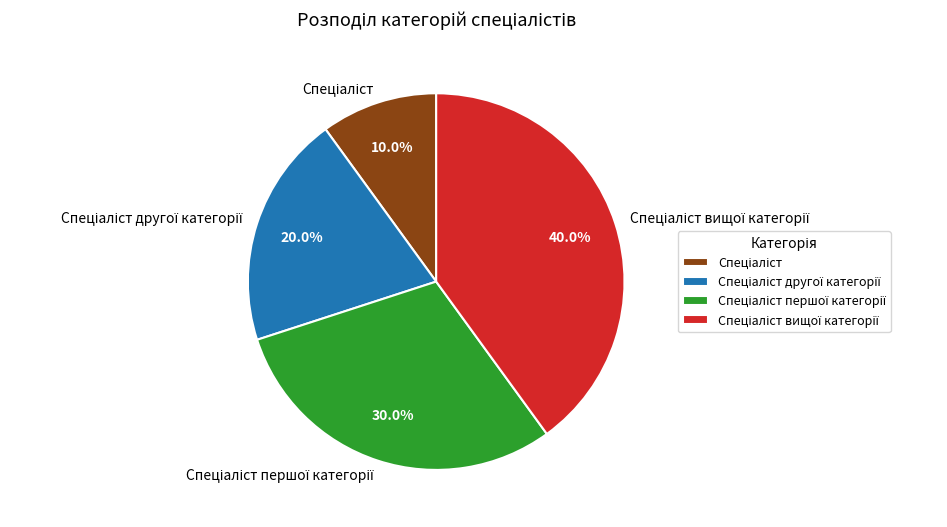

Is there a majority slice in this chart?

No